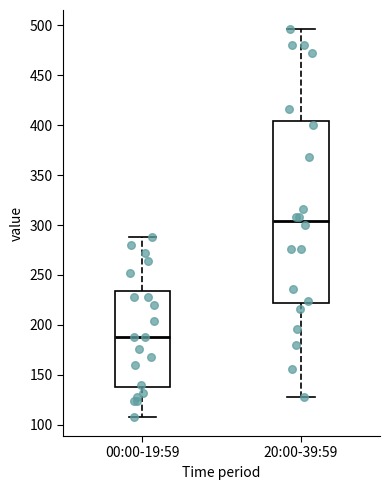

Which box's median line is the lowest?

00:00-19:59